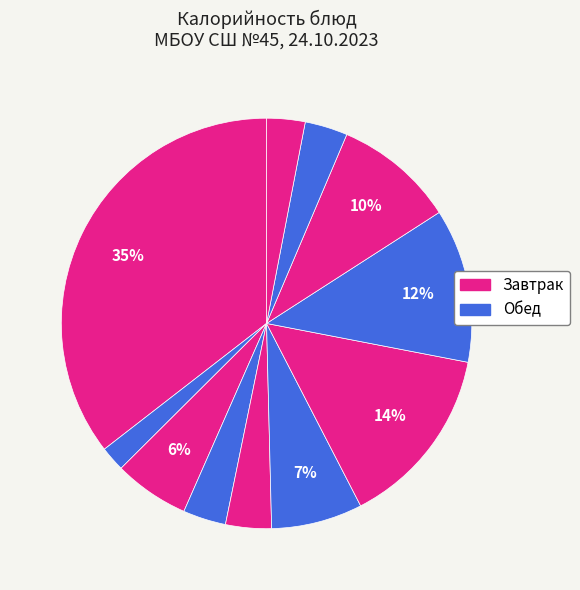

Which category has the biggest portion of the pie?

Оладьи с повидлом